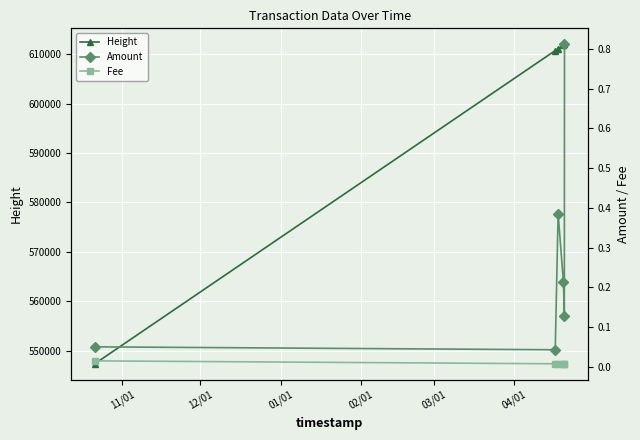

What is the minimum value for Height?

547348